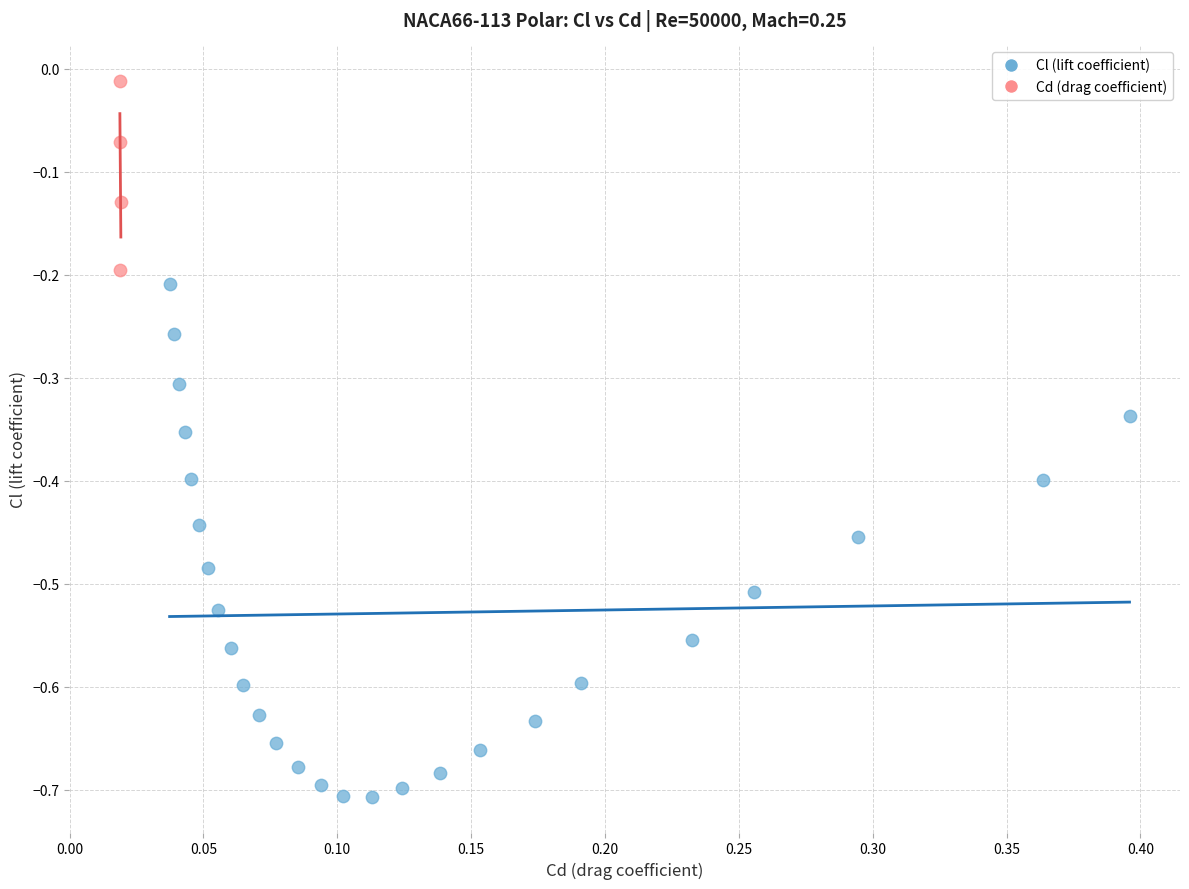

What are all the series names shown in the legend?

Cl (lift coefficient), Cd (drag coefficient)